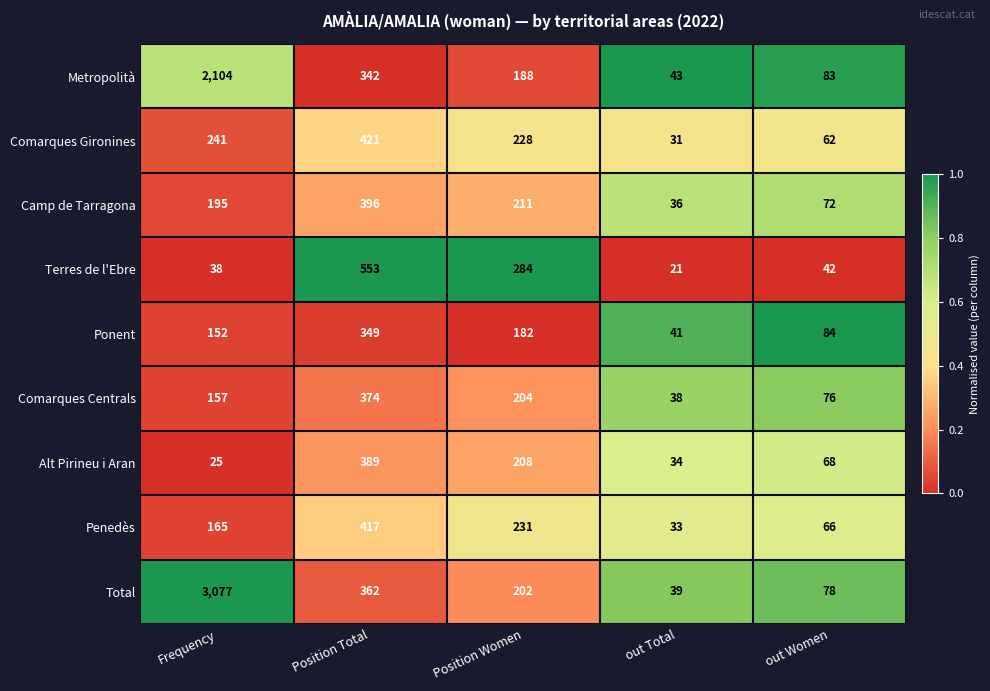

At which category is the sum across all series the highest?

Frequency